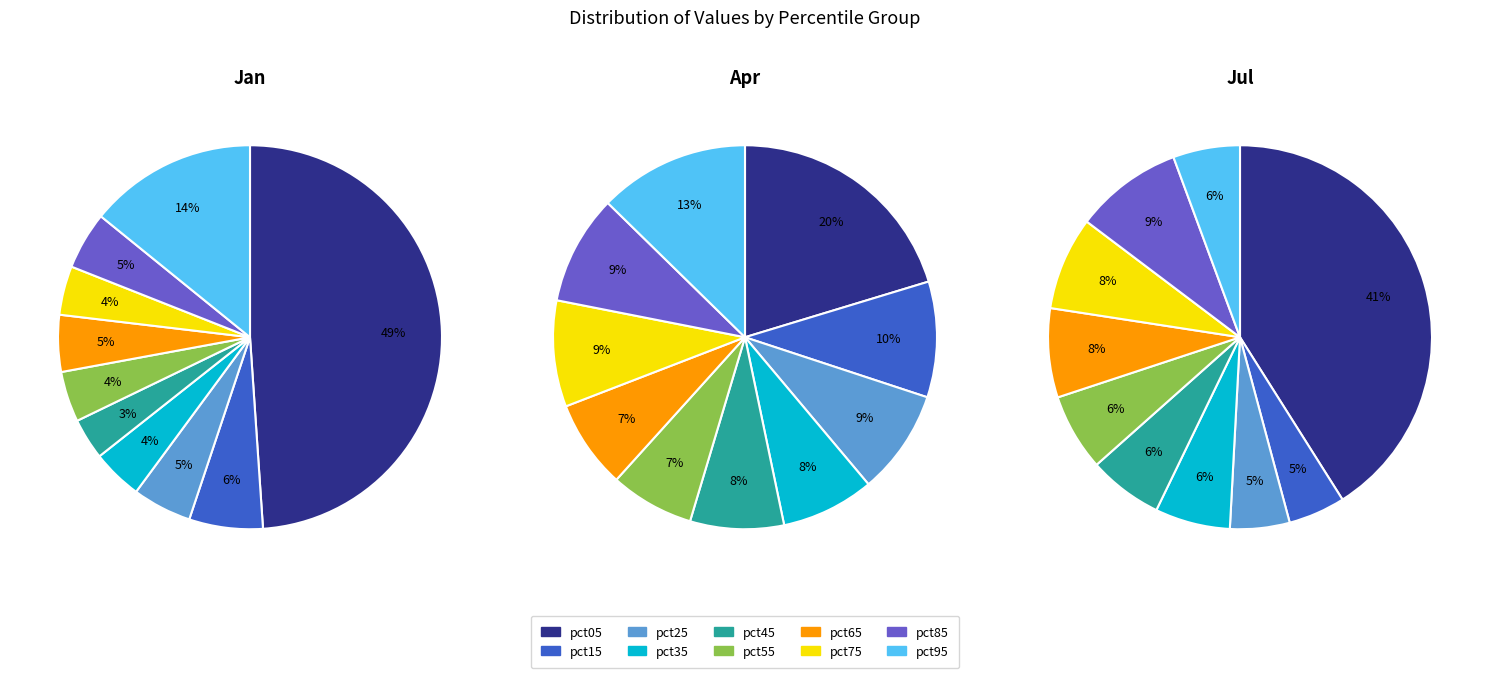

To the nearest percent, what portion does pct25 represent?

5%